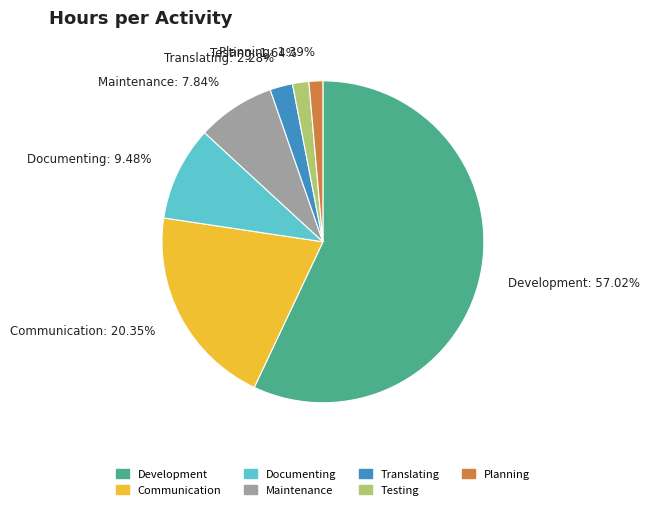

Is Maintenance the majority of the pie?

No